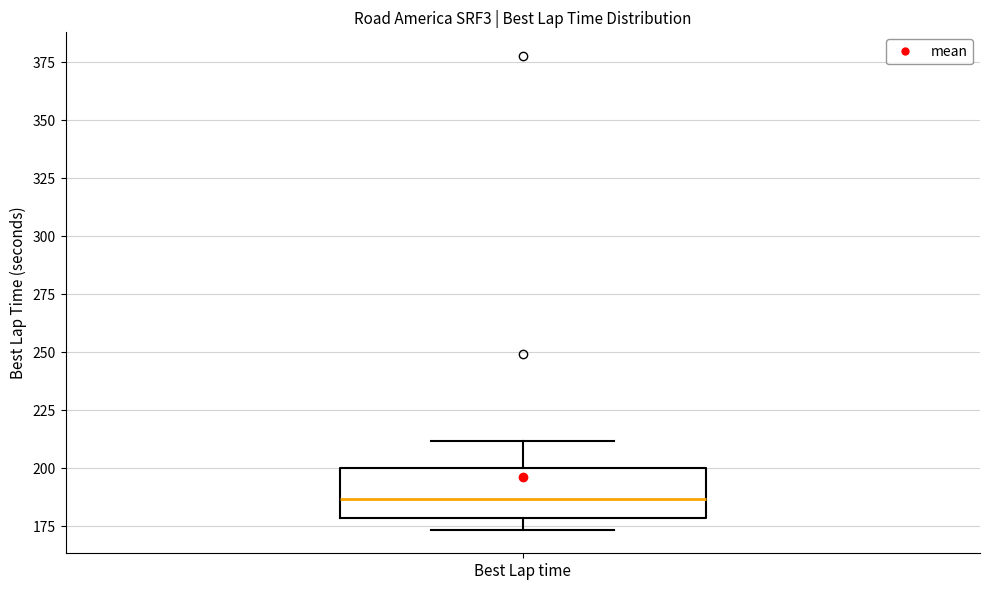

Transcribe this box plot: give where the median line is, the range the box spans, and where the two whiskers end, as read against the y-axis. The values are not printed on the chart, so give them approximately, as read against the axis.

median 185, box 180 to 200, whiskers 175 to 210